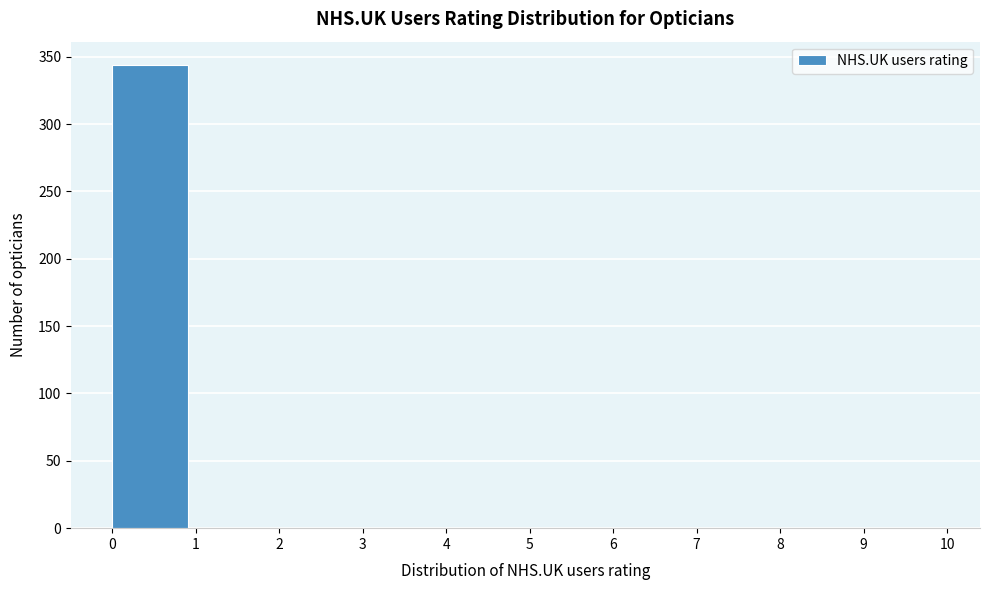

Reading left to right, list every bar in this chart as the range it spans on the x-axis followed by its height. The values are not printed on the chart, so give them approximately, as read against the axis.

0 to 1: 345
1 to 2: 0
2 to 3: 0
3 to 4: 0
4 to 5: 0
5 to 6: 0
6 to 7: 0
7 to 8: 0
8 to 9: 0
9 to 10: 0